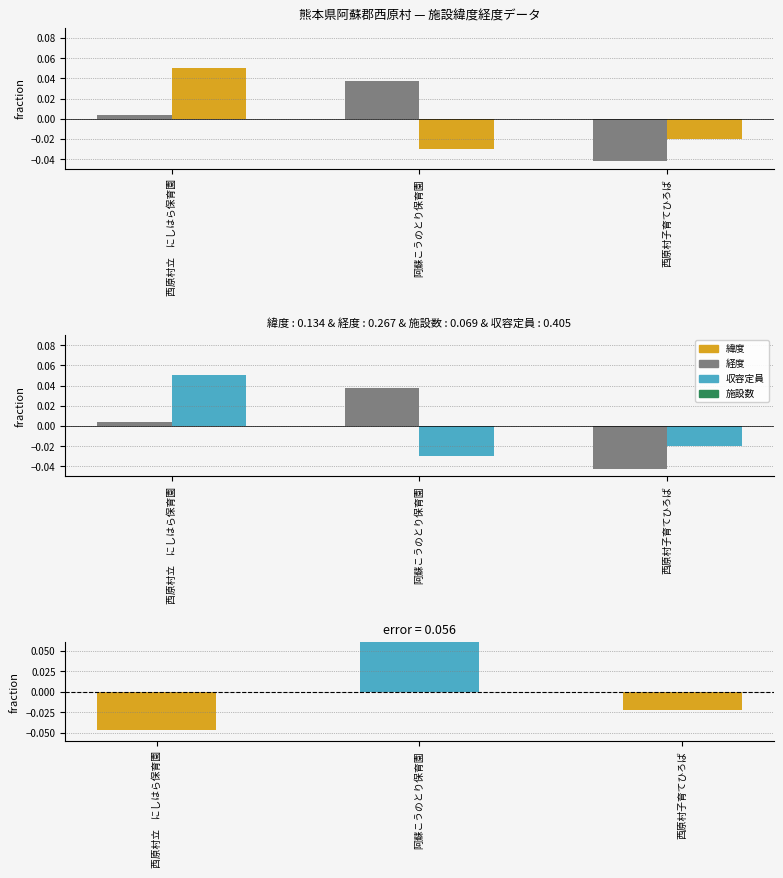

Is the value of 差分 at 西原村立　にしはら保育園 greater than the value of 経度 at 西原村立　にしはら保育園?

No